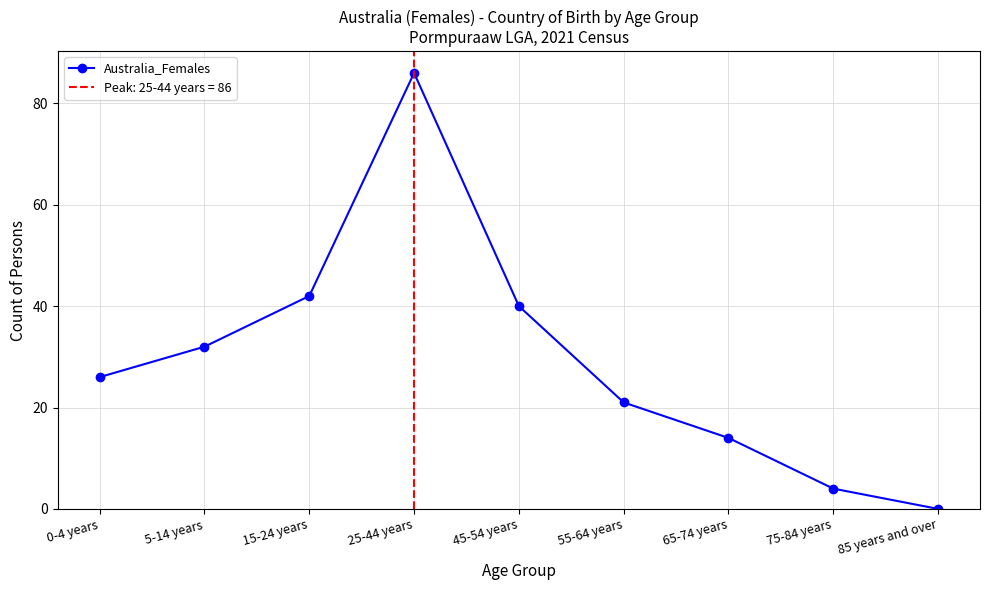

What is the label of the 7th point from the left?

65-74 years